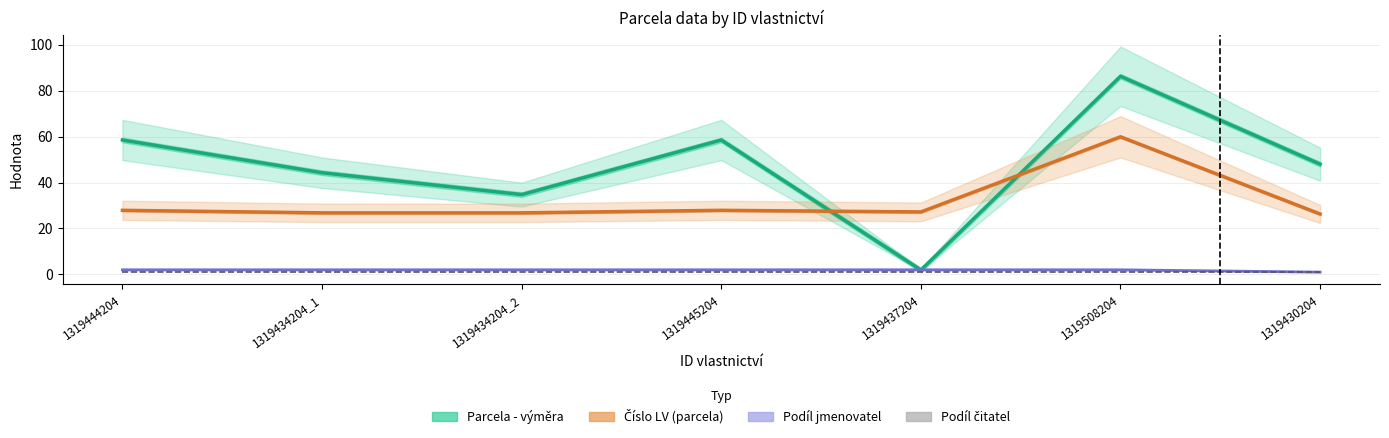

Which series changed the most between 1319437204 and 1319430204?

Parcela - výměra